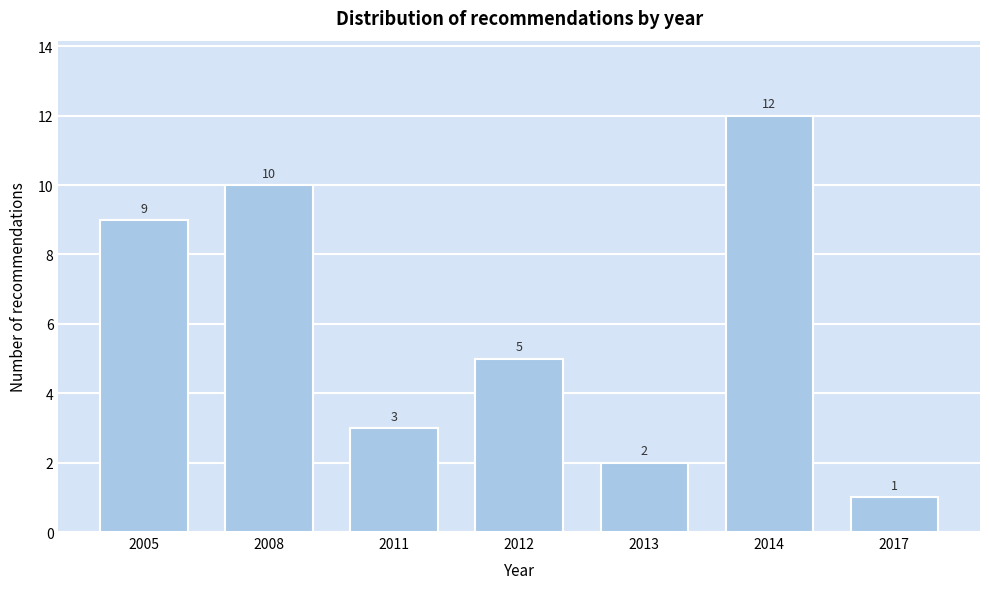

Reading right to left, extract all data points from this chart.

1	12	2	5	3	10	9